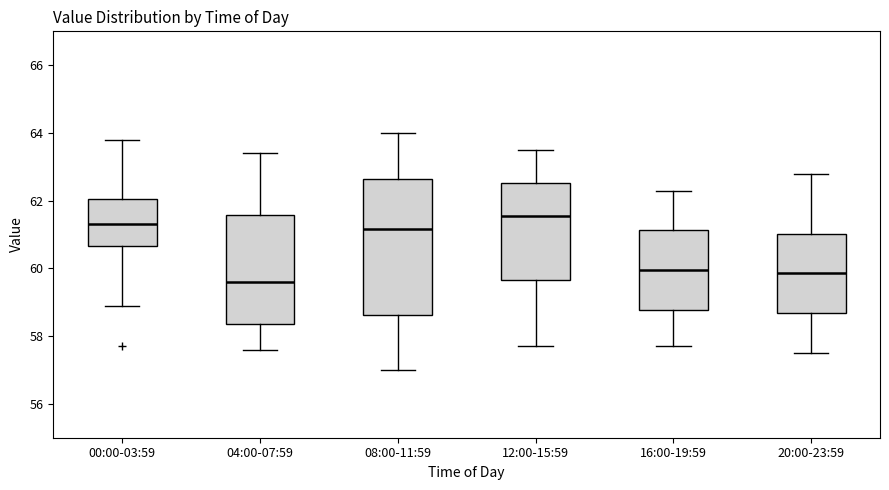

Which box is the tallest, from its lower edge to its upper edge?

08:00-11:59